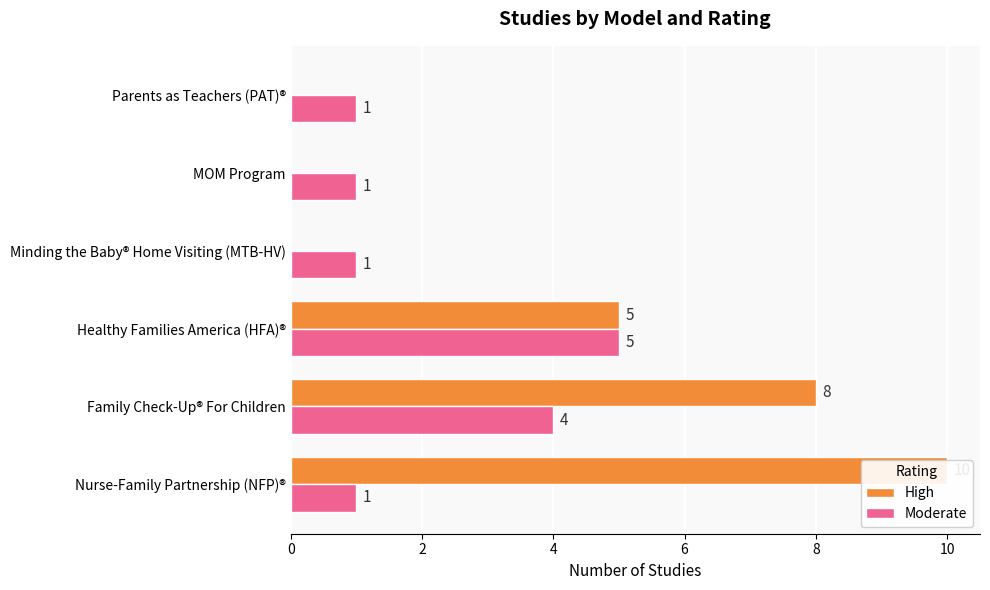

How many positive values does the High series have?

3